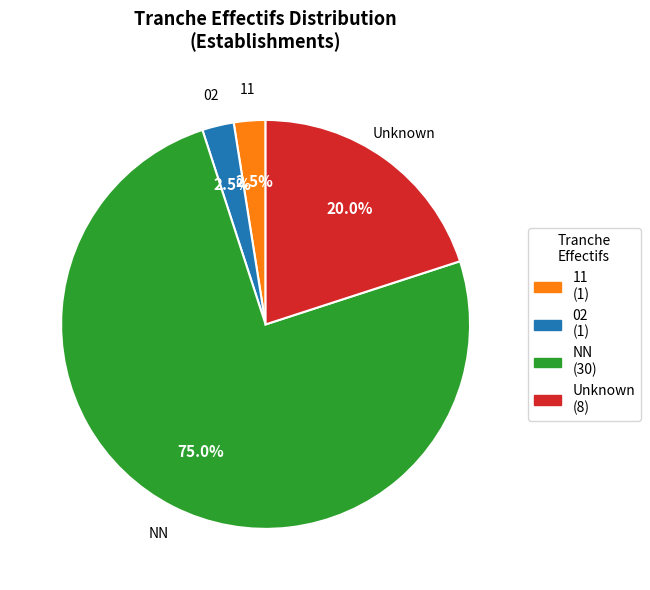

Count the number of slices in the pie.

4